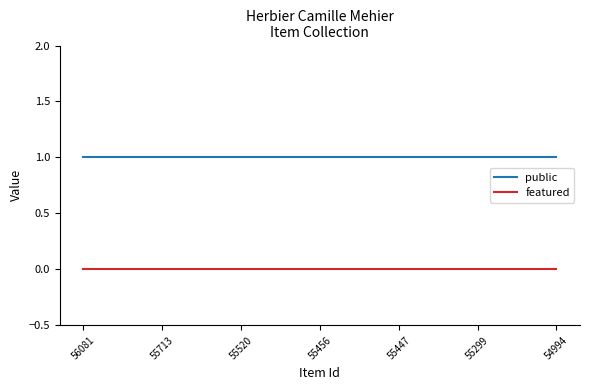

Is the value of featured at 55713 greater than the value of public at 56081?

No